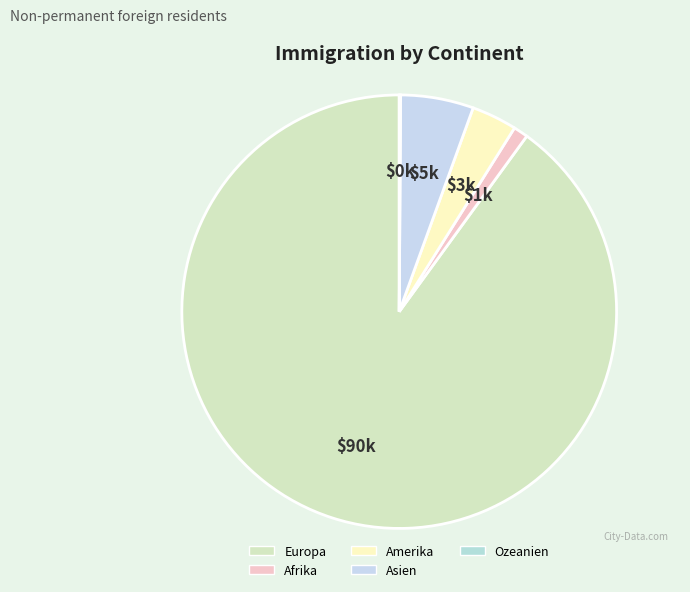

What percentage is the Europa slice, to the nearest percent?

90%